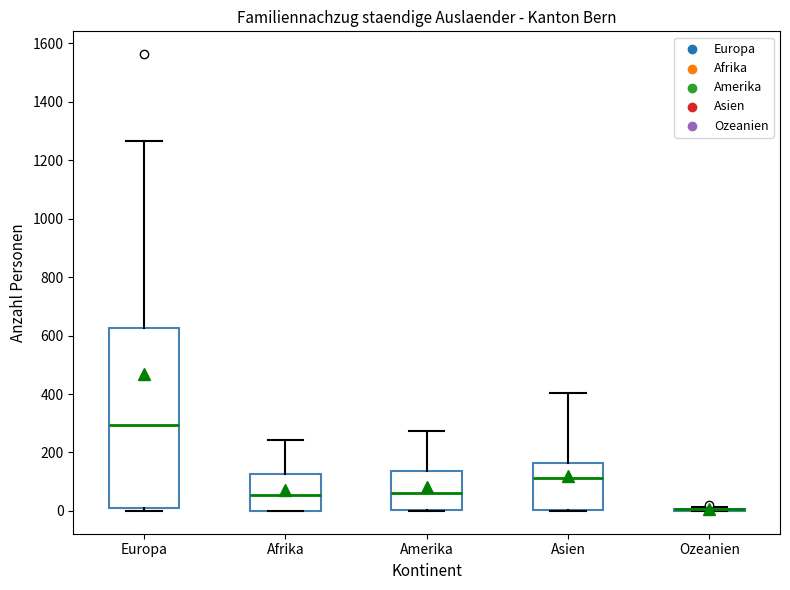

Reading left to right, read every box against the y-axis: the position of its median line, the range the box covers, and the ends of its whiskers. The values are not printed on the chart, so give them approximately, as read against the axis.

Europa: median 300, box 0 to 620, whiskers 0 (just below the box's lower edge) to 1260
Afrika: median 60, box 0 to 120, whiskers 0 to 240
Amerika: median 60, box 0 to 140, whiskers 0 to 280
Asien: median 120, box 0 to 160, whiskers 0 to 400
Ozeanien: box collapsed to a line at 0, whiskers 0 to 20